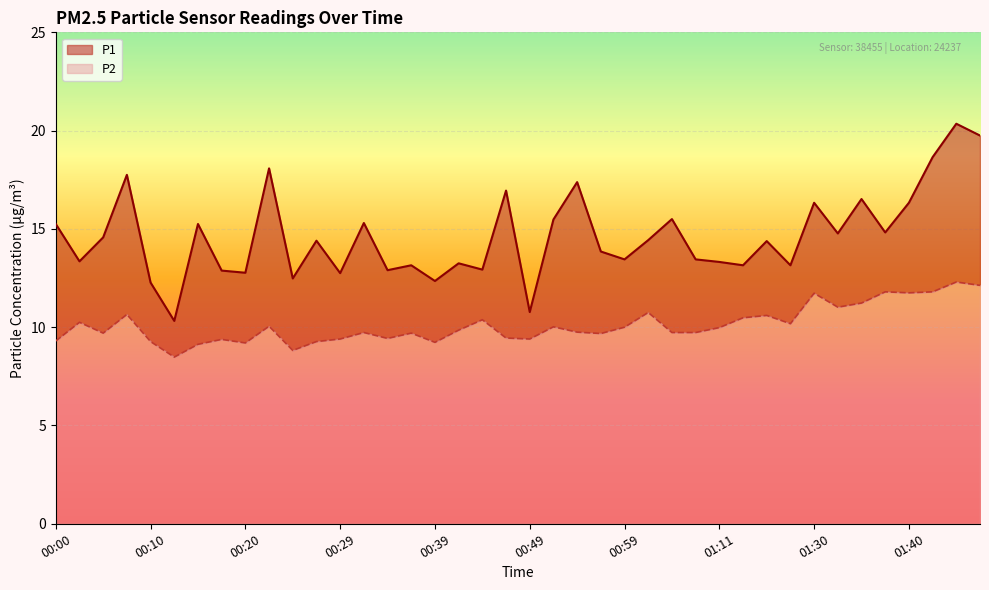

Between 01:47 and 00:56, which is larger?

01:47